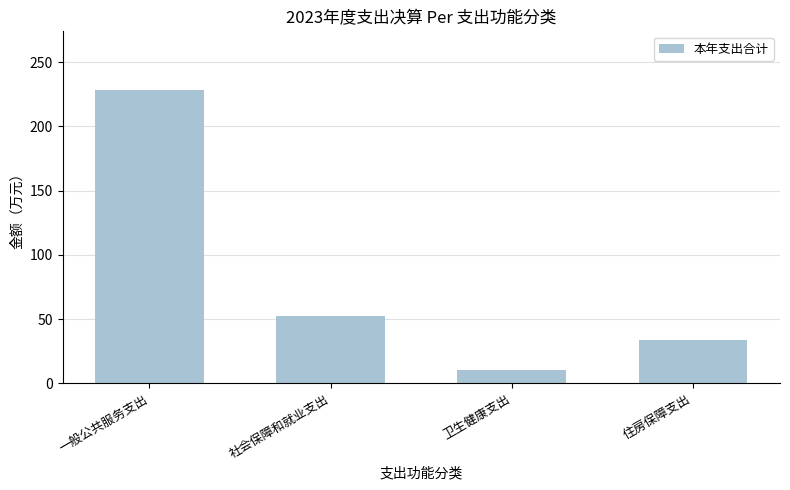

What is the difference between the maximum and minimum values?

218.5